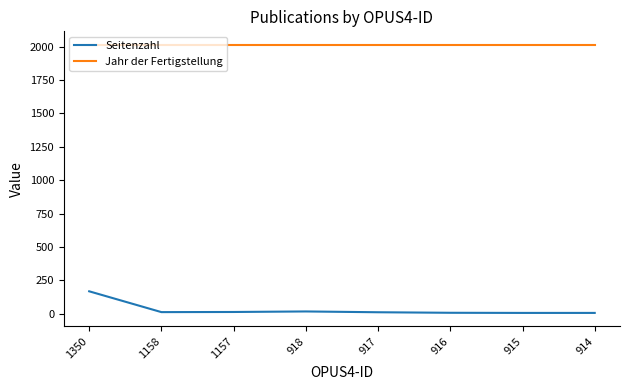

How many lines are shown in the chart?

2